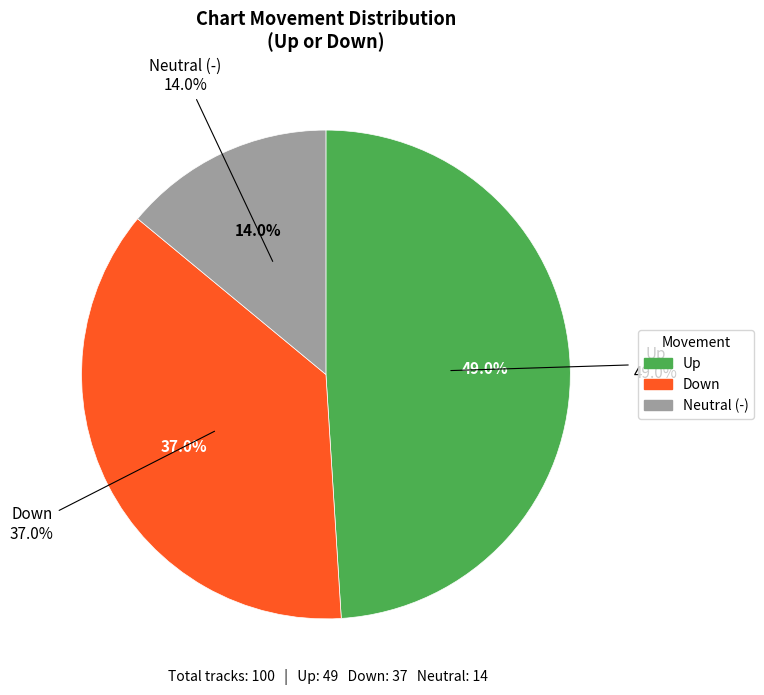

Is there any slice that represents more than half of the pie?

No